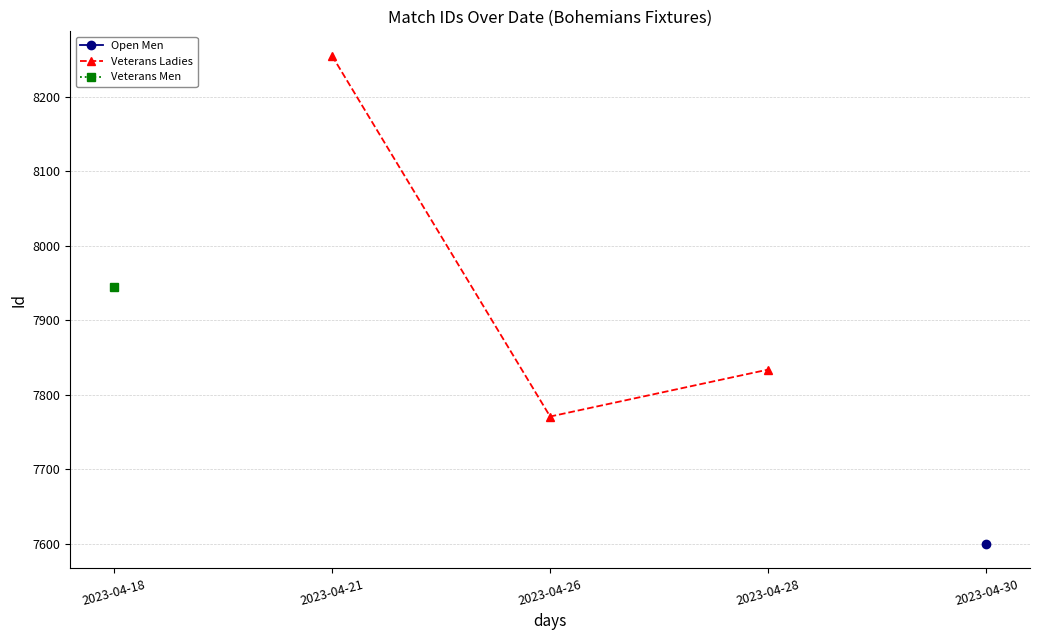

At which label does Veterans Ladies reach its peak?

2023-04-21